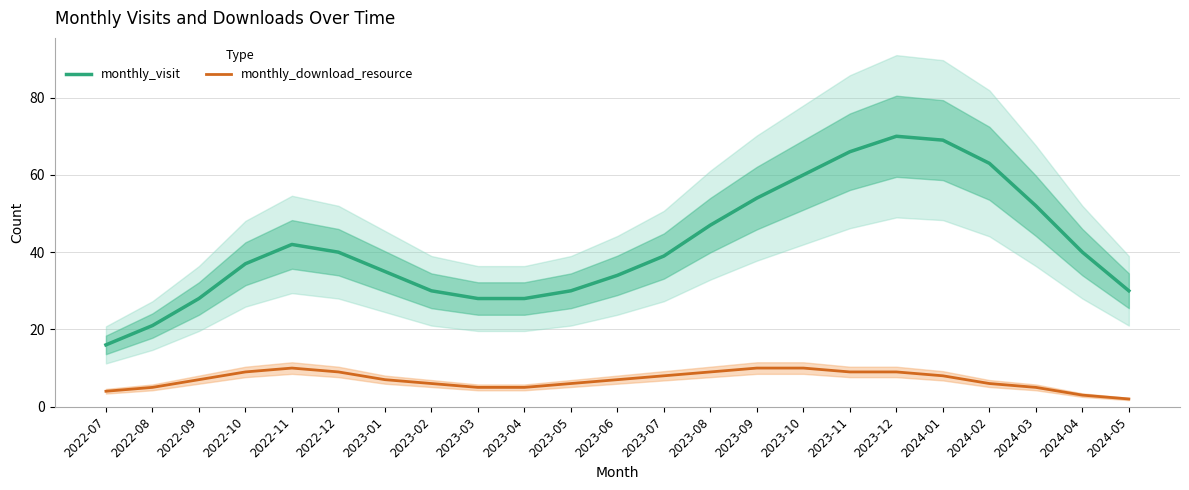

Reading left to right, list all the values displayed in this chart.

monthly_visit: 2022-07=16	2022-08=21	2022-09=28	2022-10=37	2022-11=42	2022-12=40	2023-01=35	2023-02=30	2023-03=28	2023-04=28	2023-05=30	2023-06=34	2023-07=39	2023-08=47	2023-09=54	2023-10=60	2023-11=66	2023-12=70	2024-01=69	2024-02=63	2024-03=52	2024-04=40	2024-05=30
monthly_download_resource: 2022-07=4	2022-08=5	2022-09=7	2022-10=9	2022-11=10	2022-12=9	2023-01=7	2023-02=6	2023-03=5	2023-04=5	2023-05=6	2023-06=7	2023-07=8	2023-08=9	2023-09=10	2023-10=10	2023-11=9	2023-12=9	2024-01=8	2024-02=6	2024-03=5	2024-04=3	2024-05=2